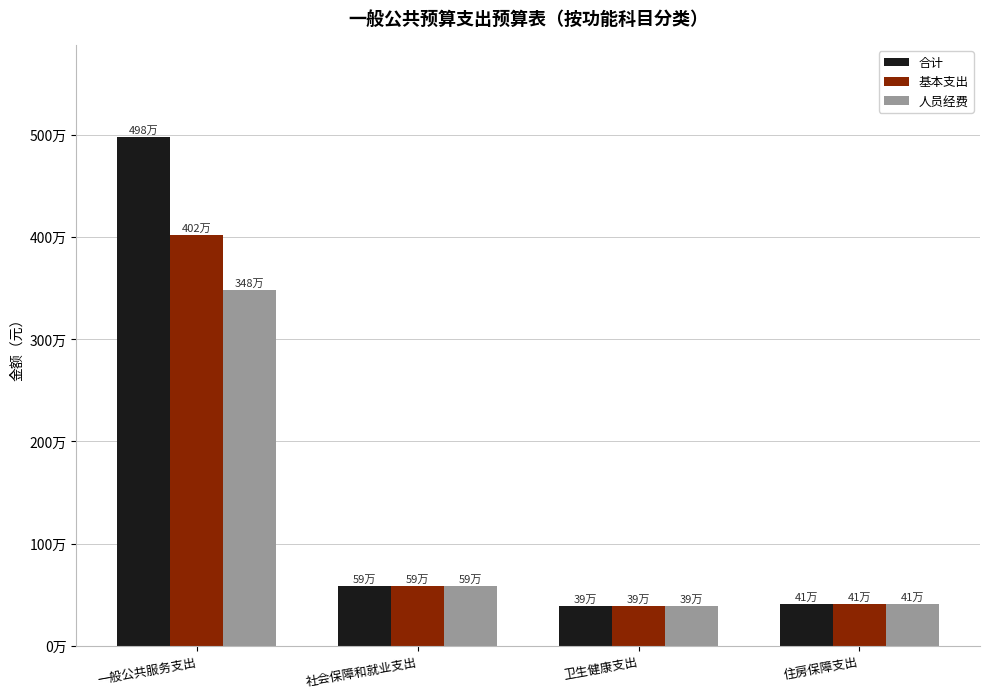

Rank the categories by 人员经费 value from highest to lowest.

一般公共服务支出, 社会保障和就业支出, 住房保障支出, 卫生健康支出